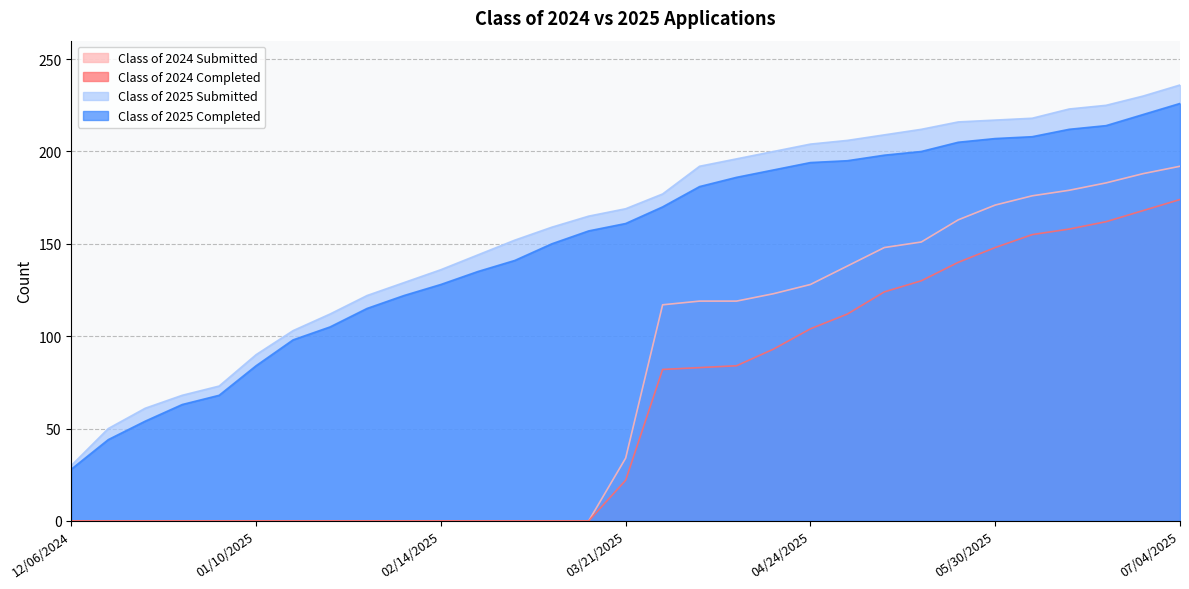

At which label is Class of 2024 Submitted closest to 96?

03/28/2025